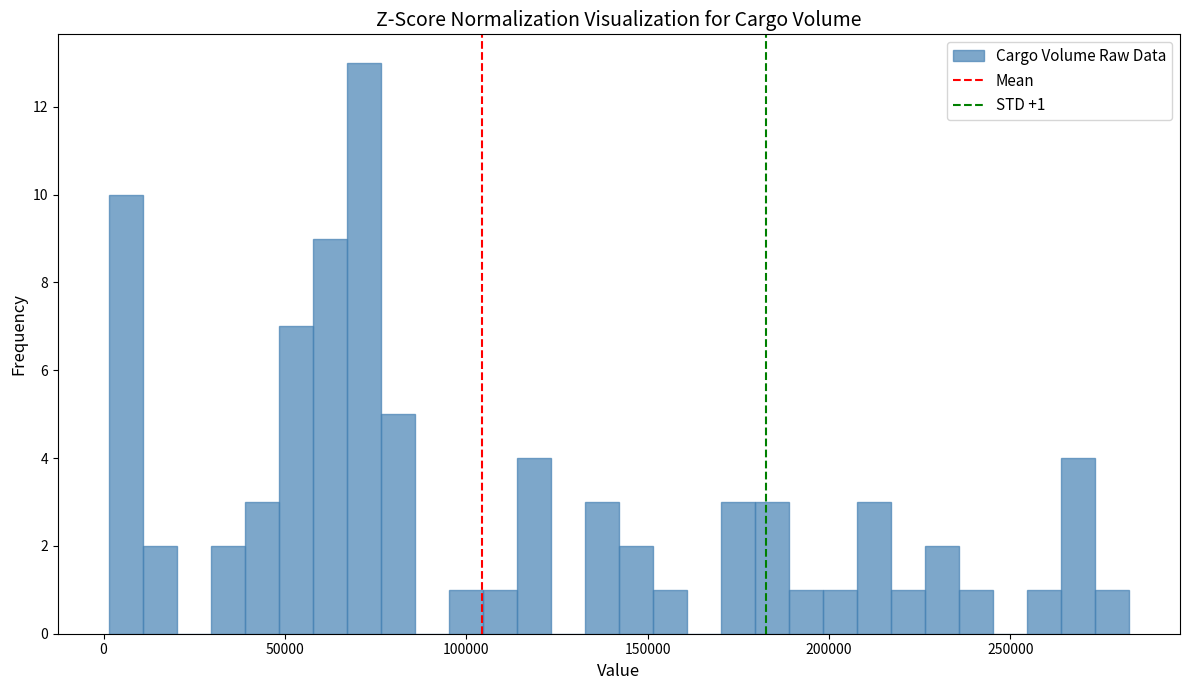

Read against the x-axis, roughly where is the centre of the tallest bar?

70000